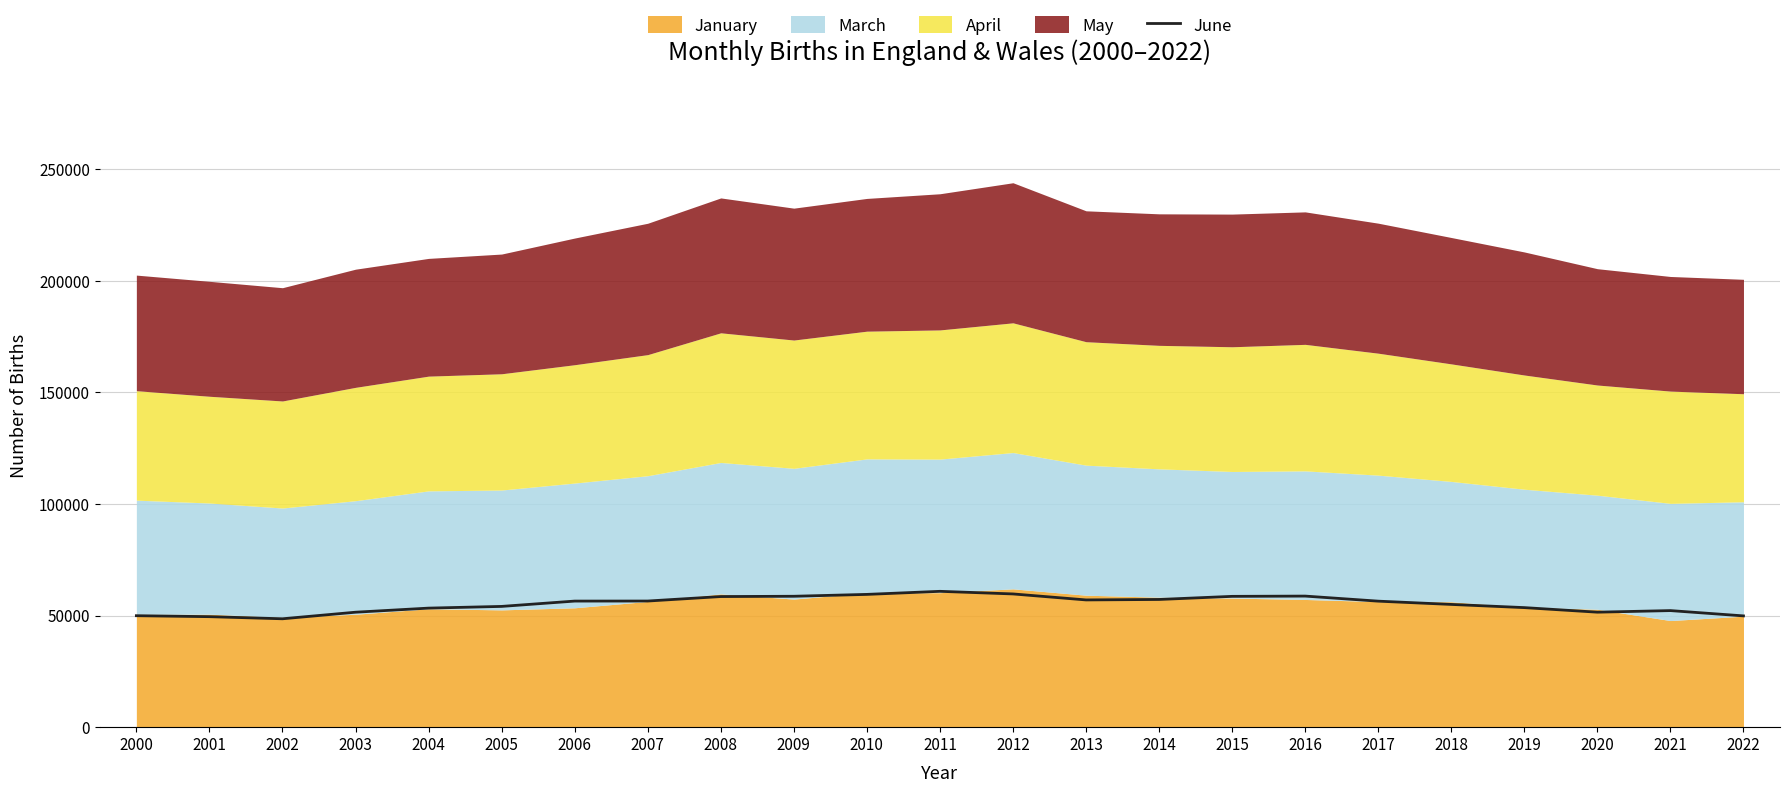

What is the value of the 16th point from the left?

58580